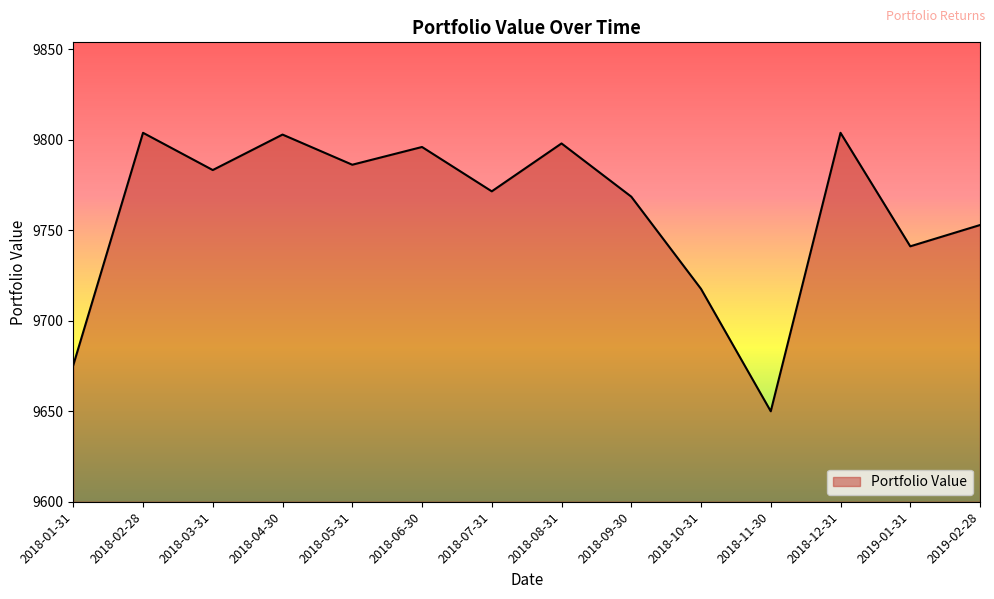

How many lines are shown in the chart?

1